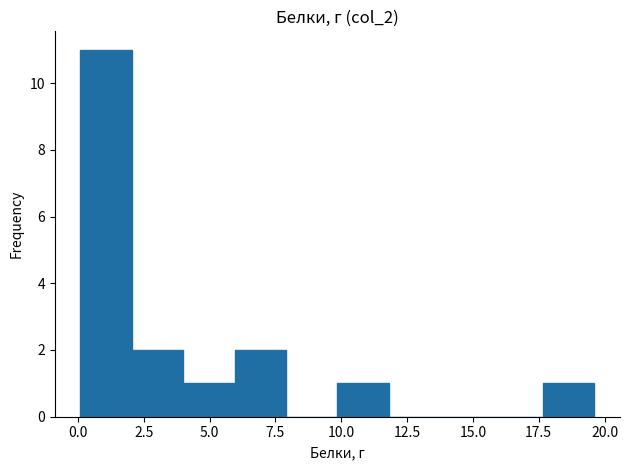

Read against the x-axis, roughly where is the centre of the tallest bar?

1.0